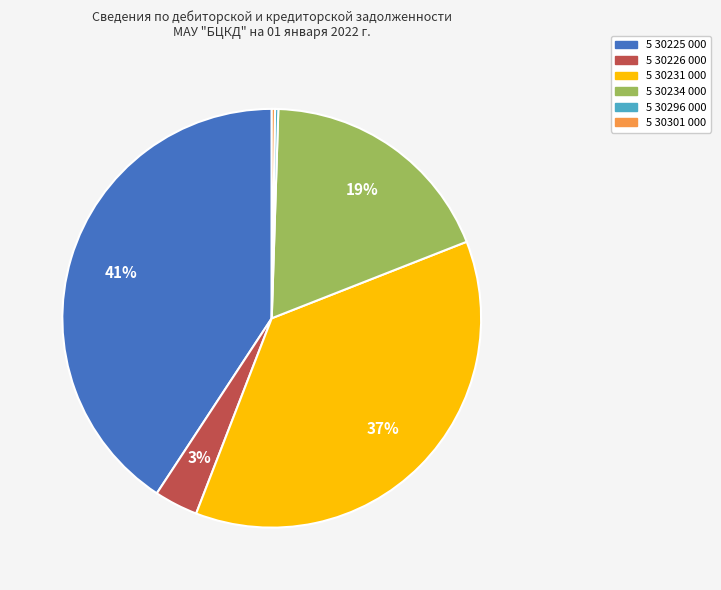

Is it true that 5 30231 000 is 37% of the pie?

True